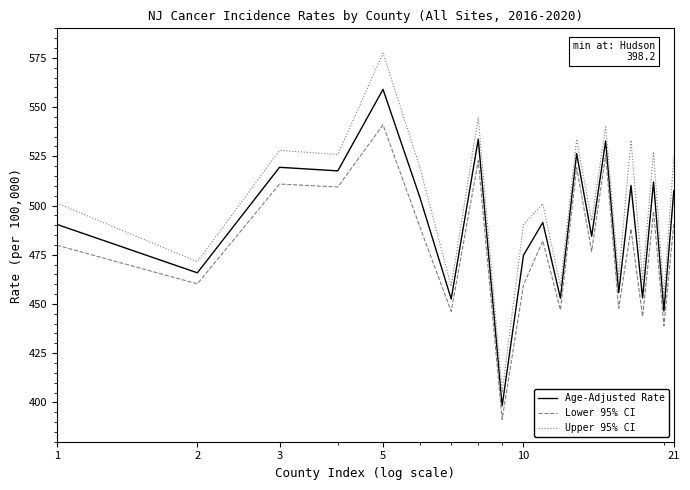

What is the smallest value displayed?

391.4